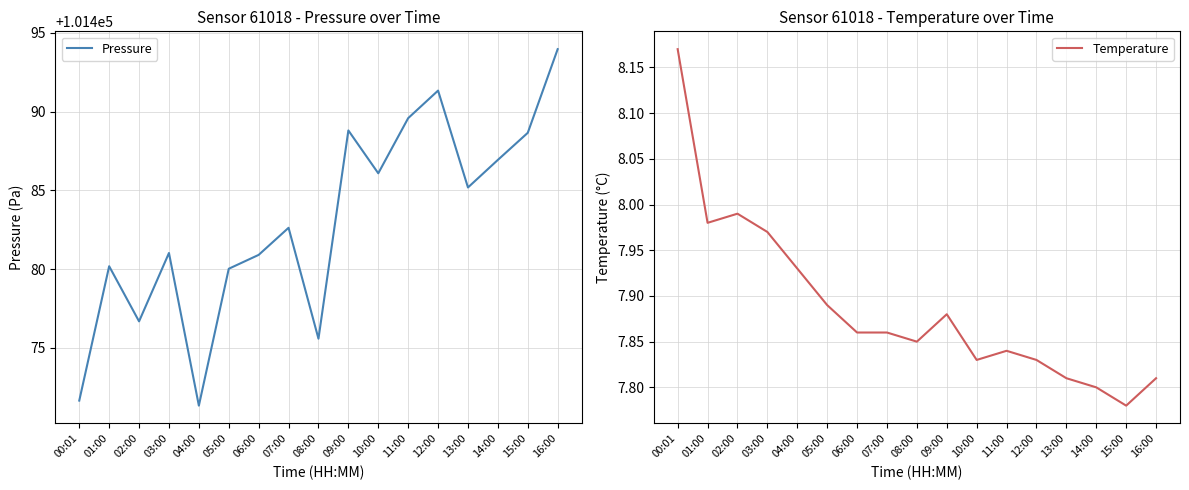

Rank the categories by Temperature value from highest to lowest.

00:01, 02:00, 01:00, 03:00, 04:00, 05:00, 09:00, 06:00, 07:00, 08:00, 11:00, 10:00, 12:00, 13:00, 16:00, 14:00, 15:00